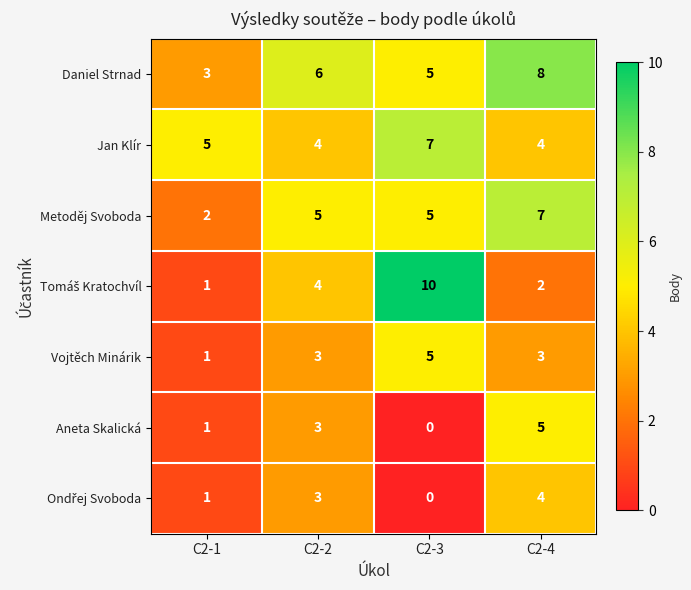

What is the spread (max minus min) of values at C2-2?

3